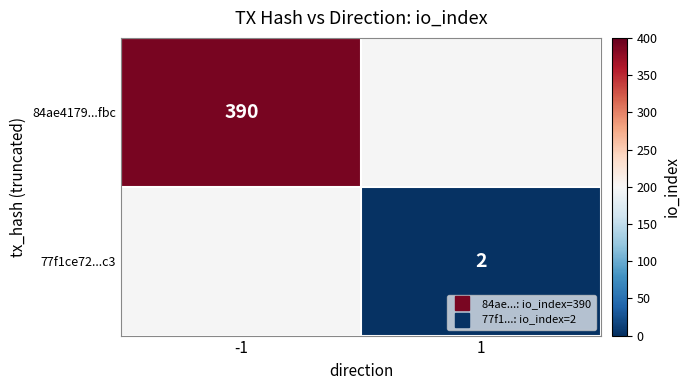

The 77f1ce72...c3 series shows 2.0 at 1. True or false?

True